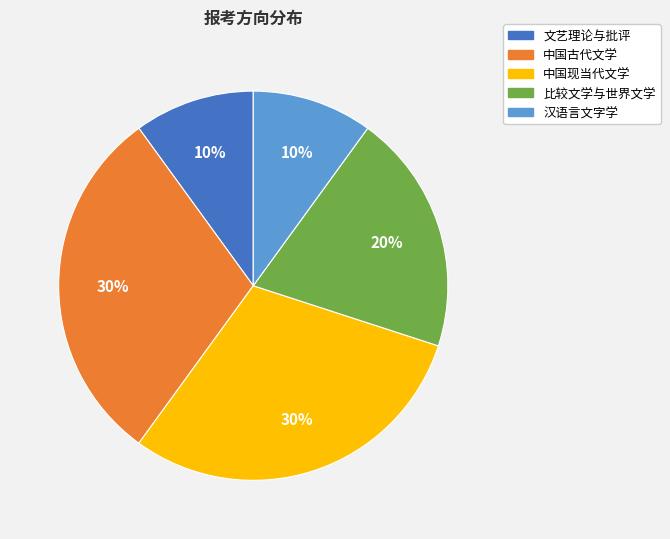

The 中国古代文学 slice represents 23% of the pie. True or false?

False